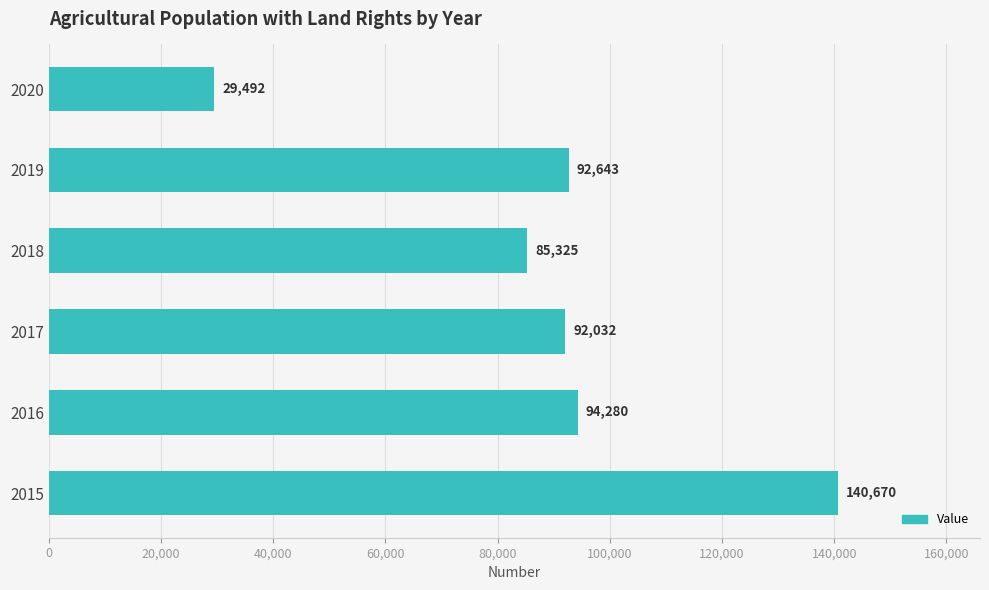

What value does the data have at 2015, to the nearest 100?

140700